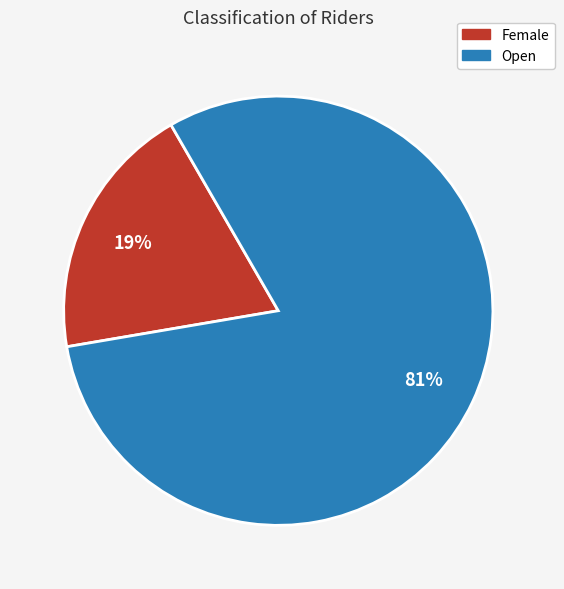

Does Female represent more than half of the total?

No